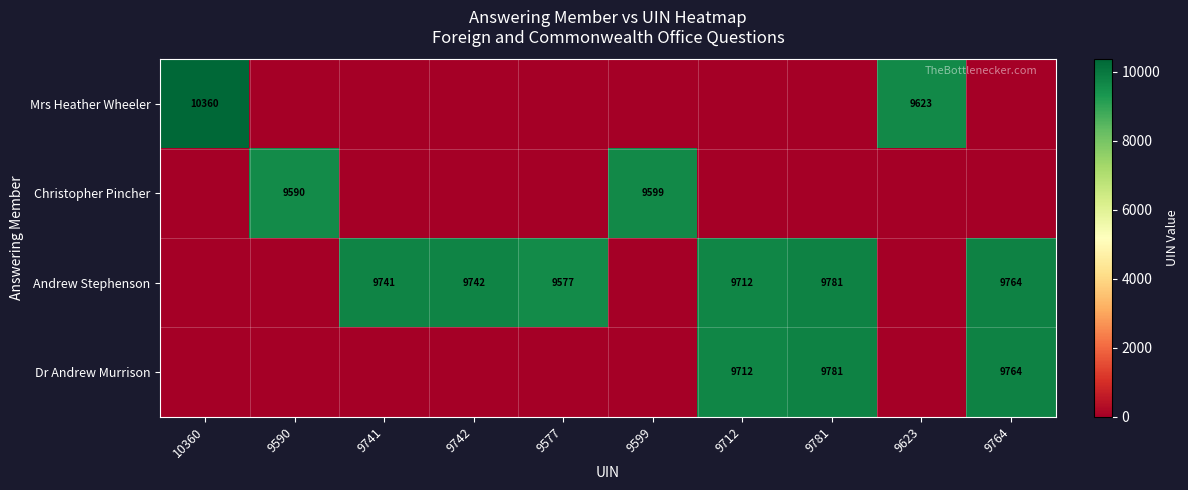

The value of Andrew Stephenson at 9764 is 13539. True or false?

False